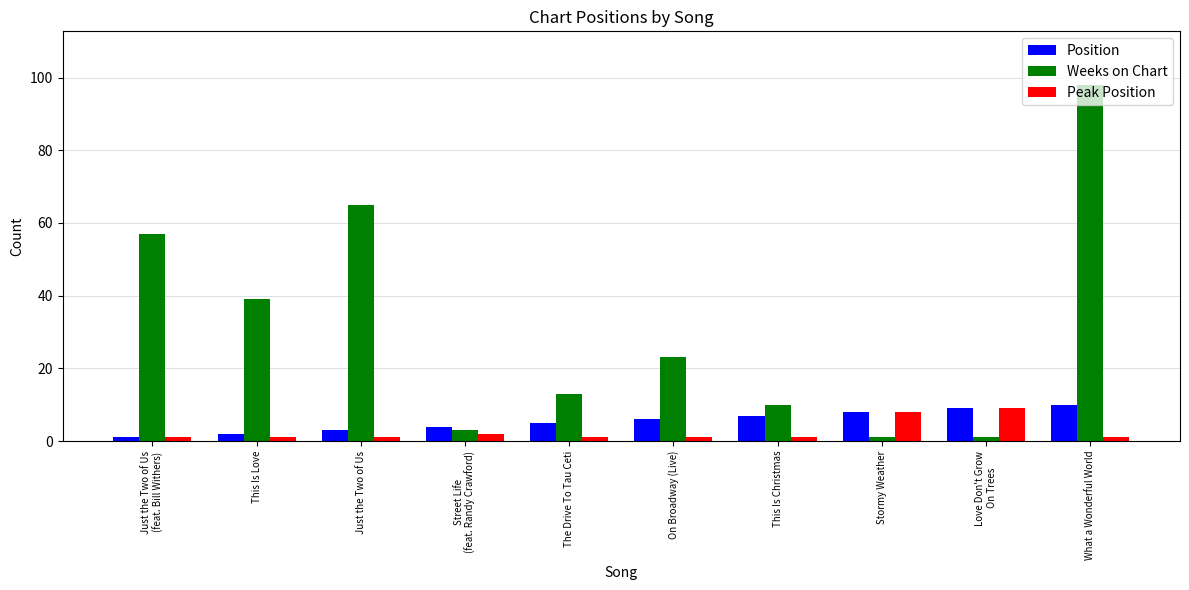

Which series has the widest spread of values?

Weeks on Chart